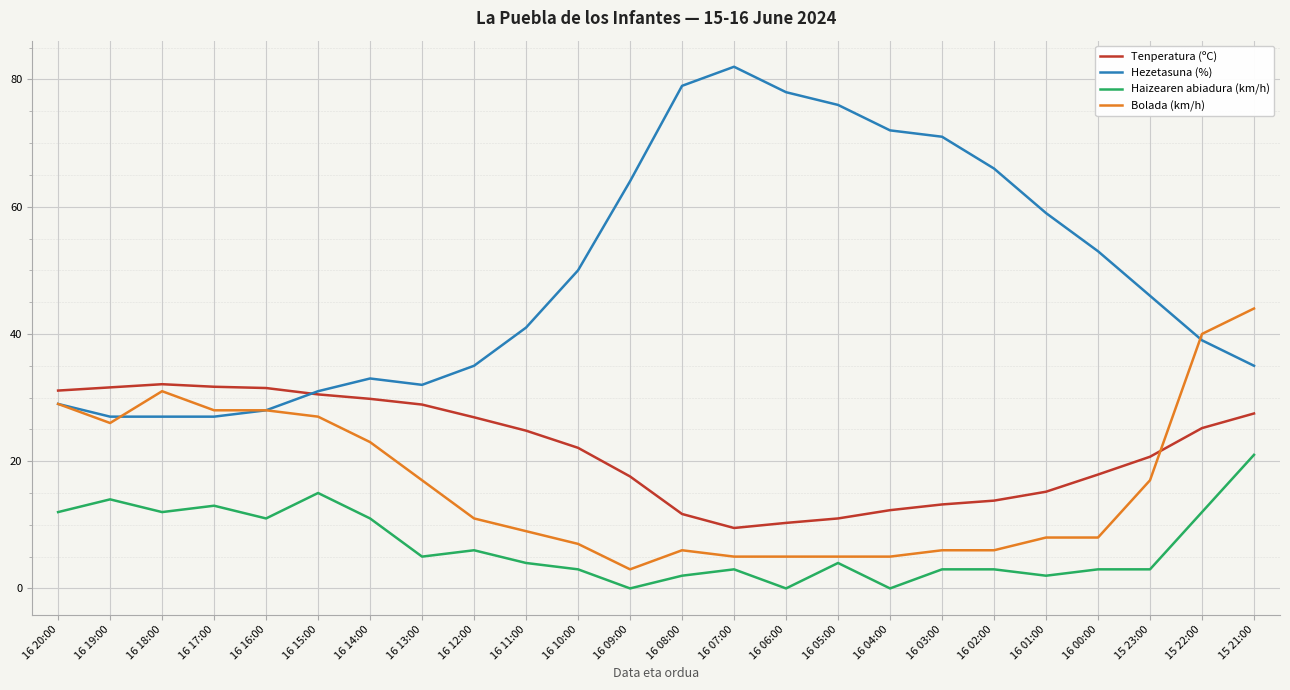

Which series changed the most between 16 13:00 and 16 10:00?

Hezetasuna (%)